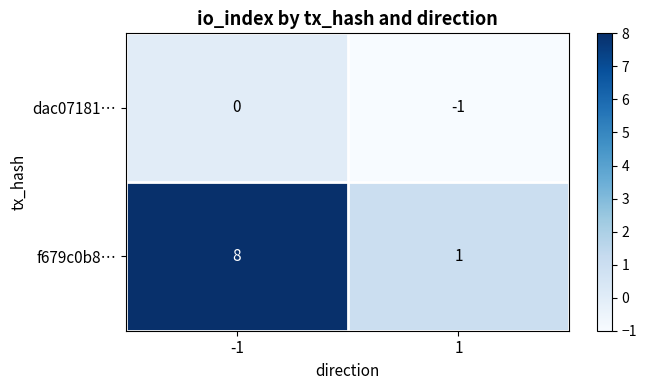

What is the sum of the f679c0b8… values at 1 and -1?

9